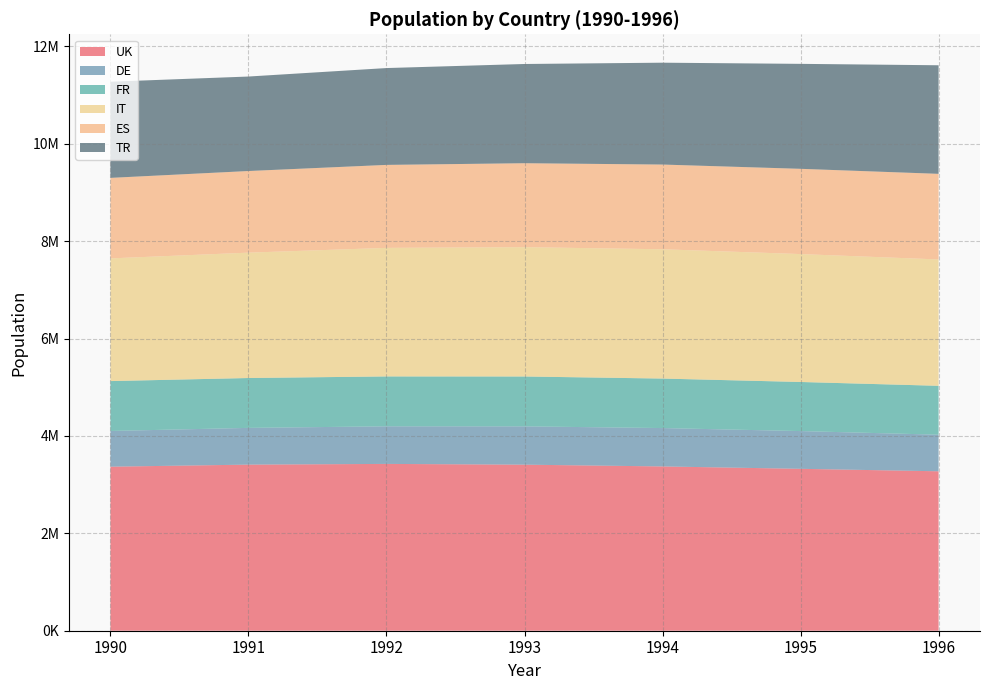

Reading left to right, extract all data points from this chart.

UK: 3369075	3411461	3426206	3410519	3374282	3325384	3274629
DE: 733673	754498	772085	786882	788127	775060	751446
FR: 1024381	1024331	1024565	1024371	1016643	1008425	1004069
IT: 2520023	2574780	2640239	2656108	2655571	2627124	2595412
ES: 1653684	1676689	1704474	1724050	1739964	1751023	1758139
TR: 1975149	1940654	1988850	2038092	2092149	2155815	2230116